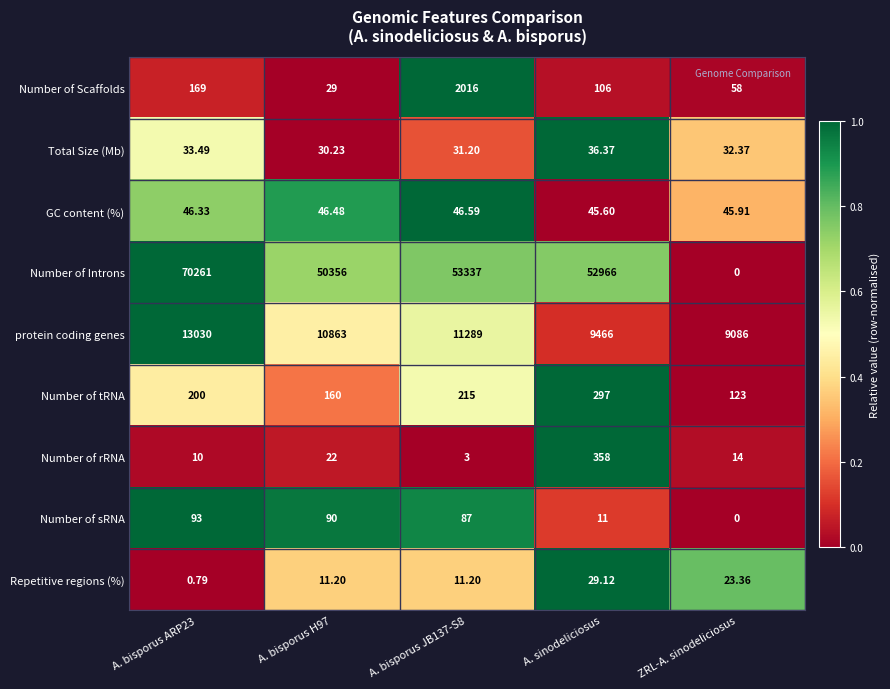

Count the number of data series in this chart.

9